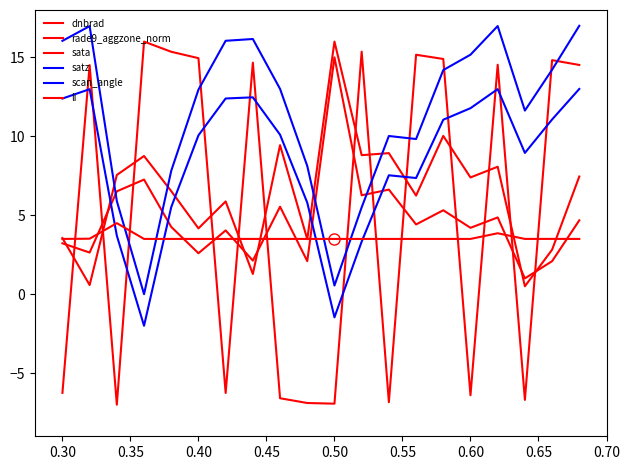

How many times do scan_angle and rade9_aggzone_norm cross each other?

4